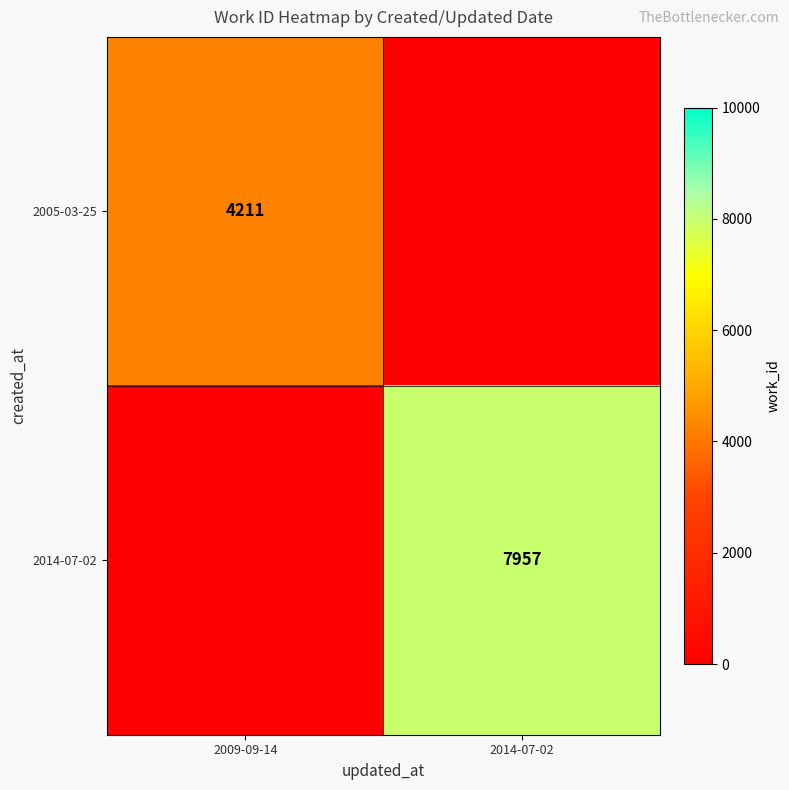

Is it true that 2005-03-25 equals 4211 at 2009-09-14?

True